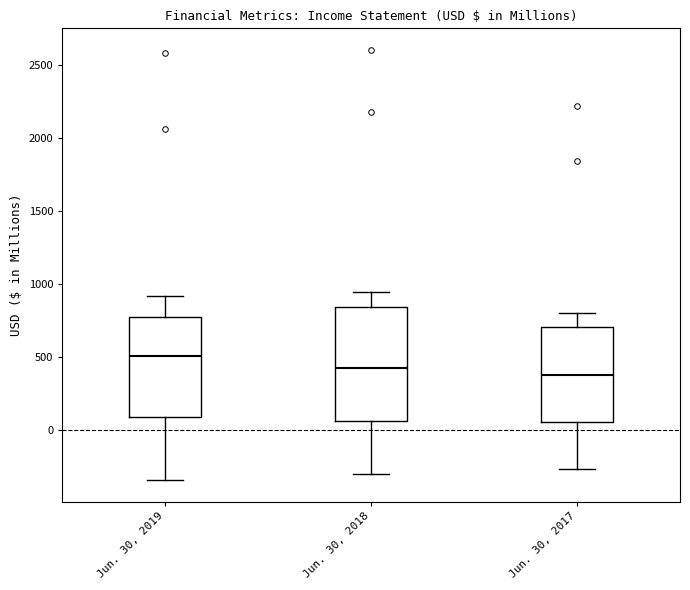

Which box is the tallest, from its lower edge to its upper edge?

Jun. 30, 2018